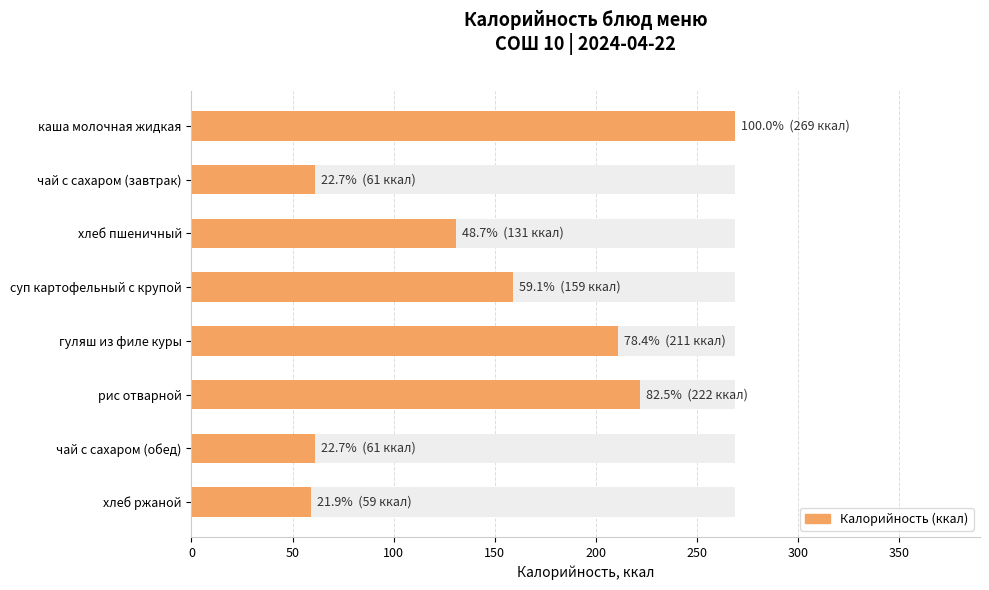

How many bars are there in total?

8